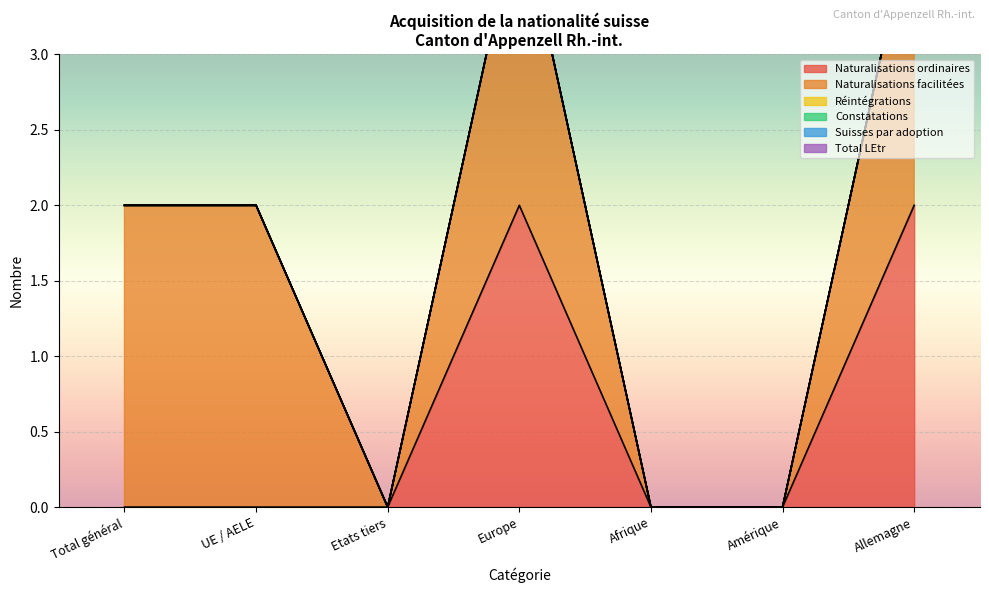

What position from the right is Etats tiers?

5